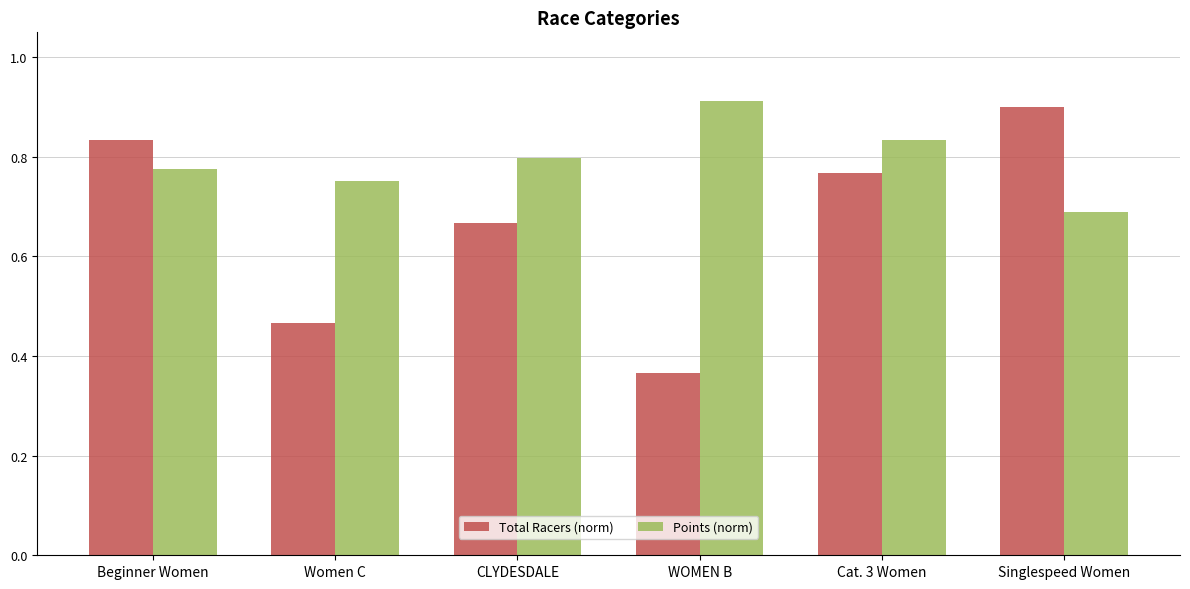

The value of Points (norm) at CLYDESDALE is 1.3. True or false?

False